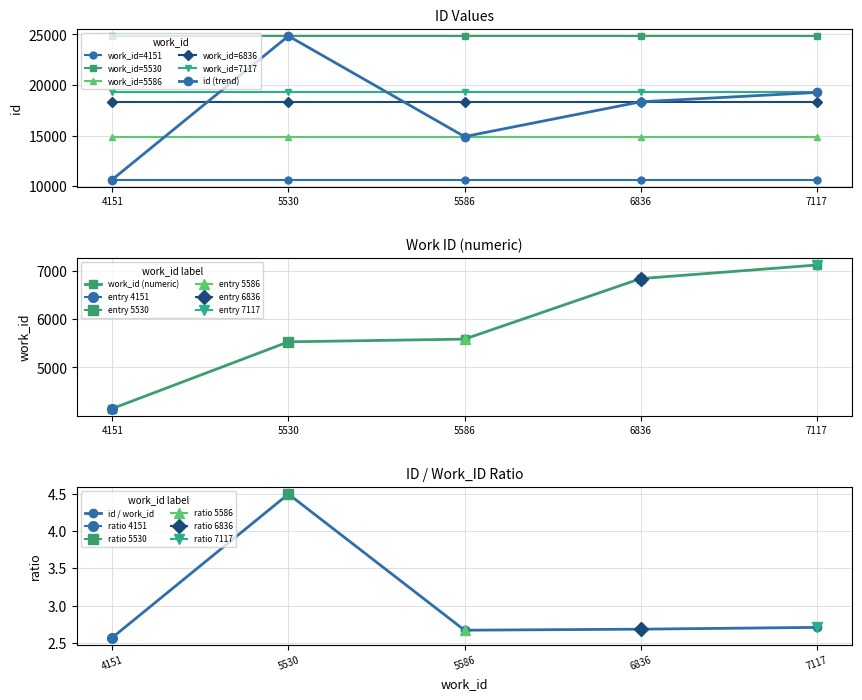

Reading left to right, what are all the values shown in this chart?

4151=10675	5530=24853	5586=14920	6836=18353	7117=19278